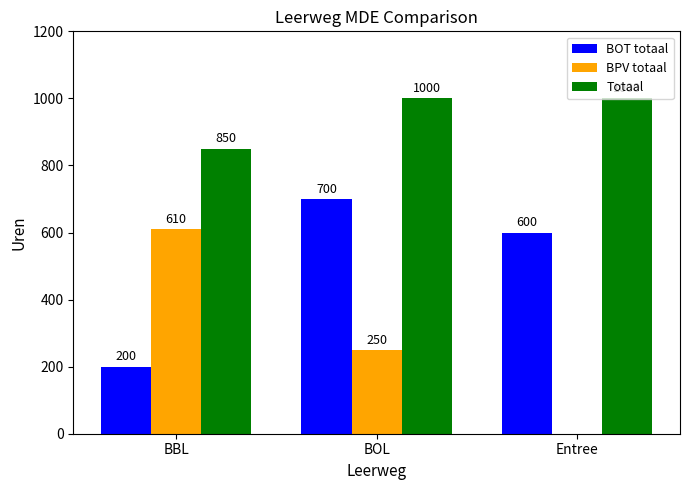

Where does the BOT totaal series first go above 600?

BOL